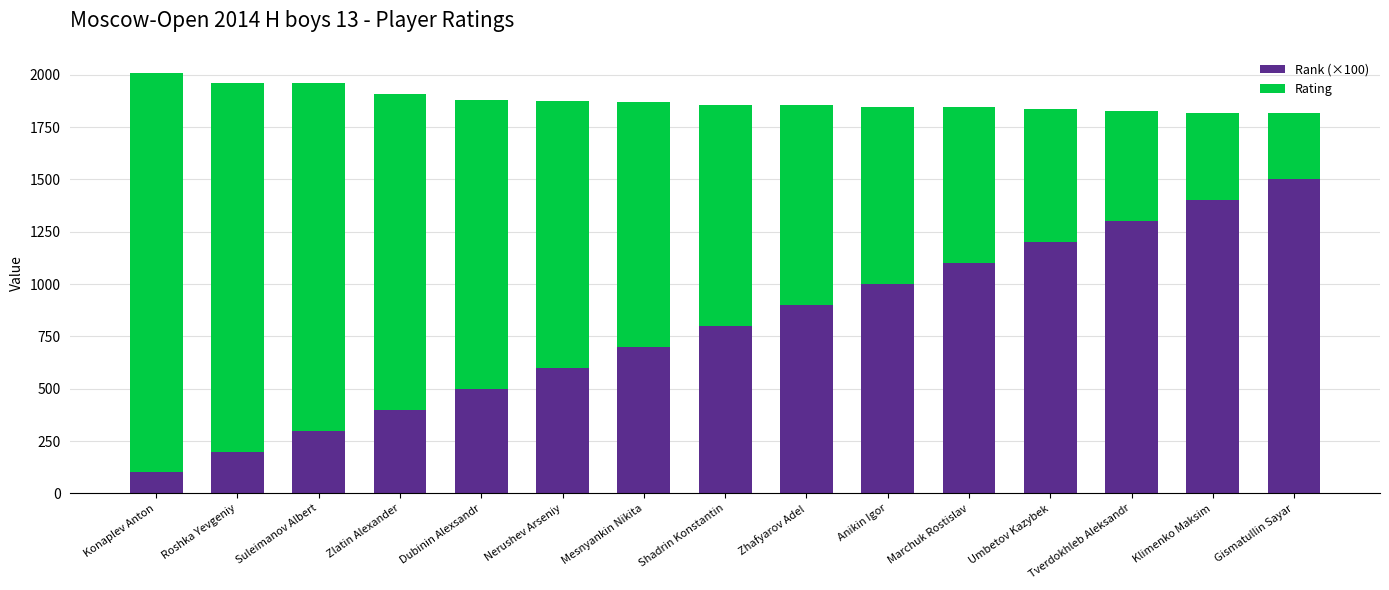

The value of Rank (×100) at Gismatullin Sayar is 1500. True or false?

True